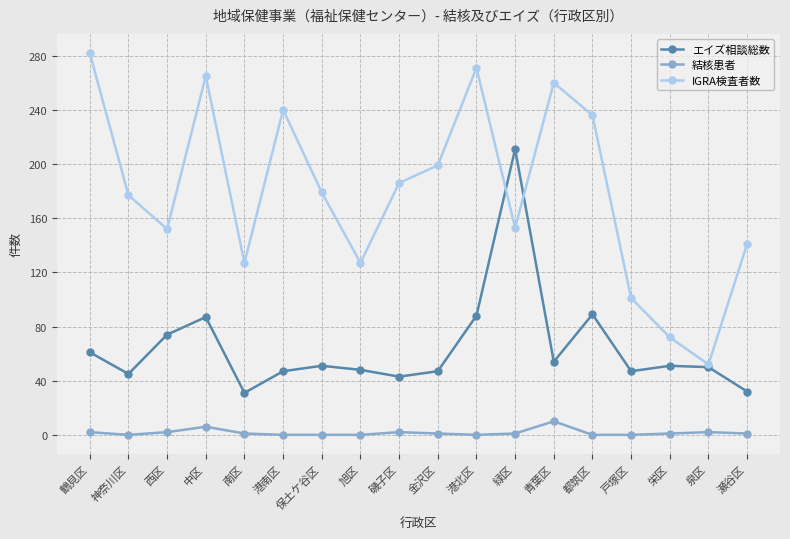

How many lines are shown in the chart?

3